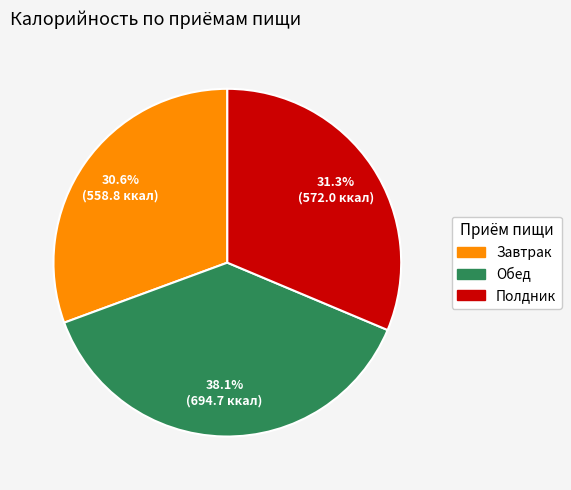

Does any single category account for the majority?

No